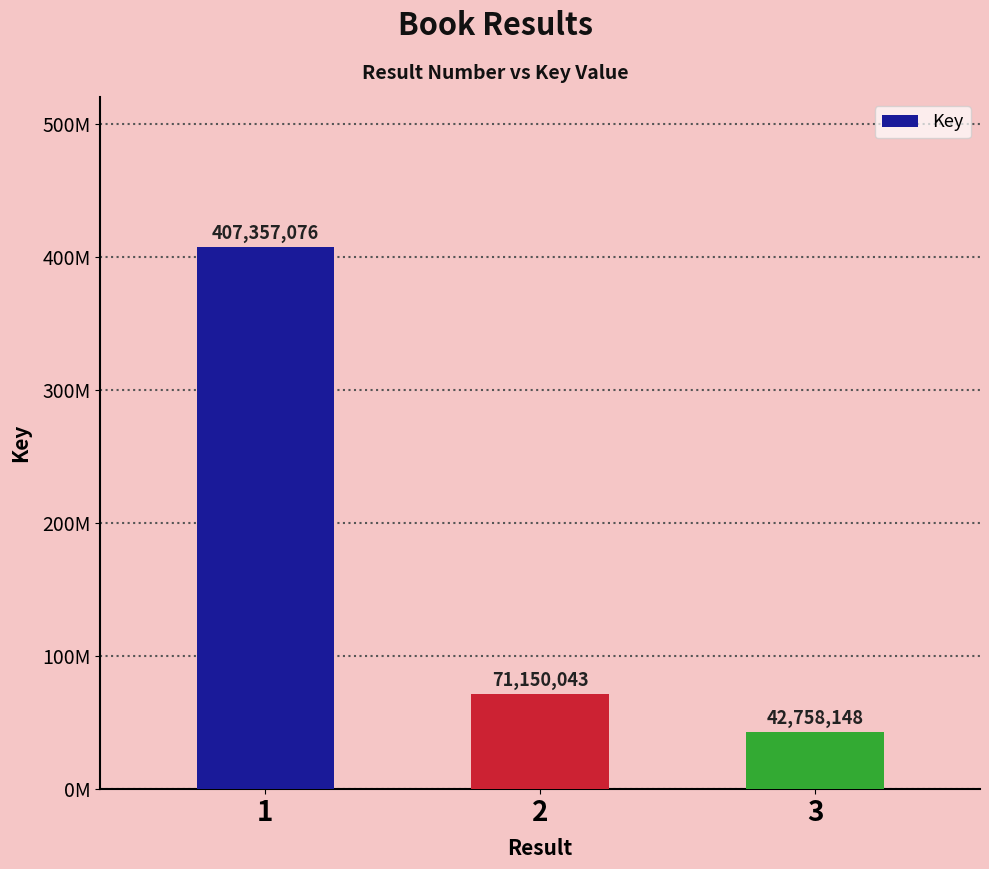

Are the bars horizontal?

No